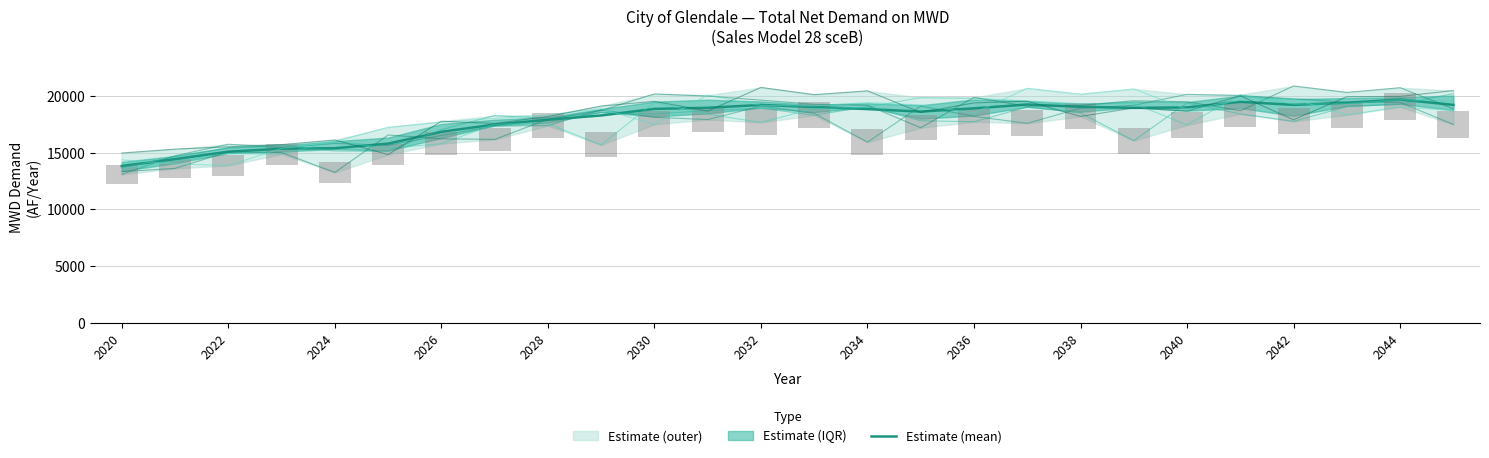

What is the total value across all series at 2026?

100967